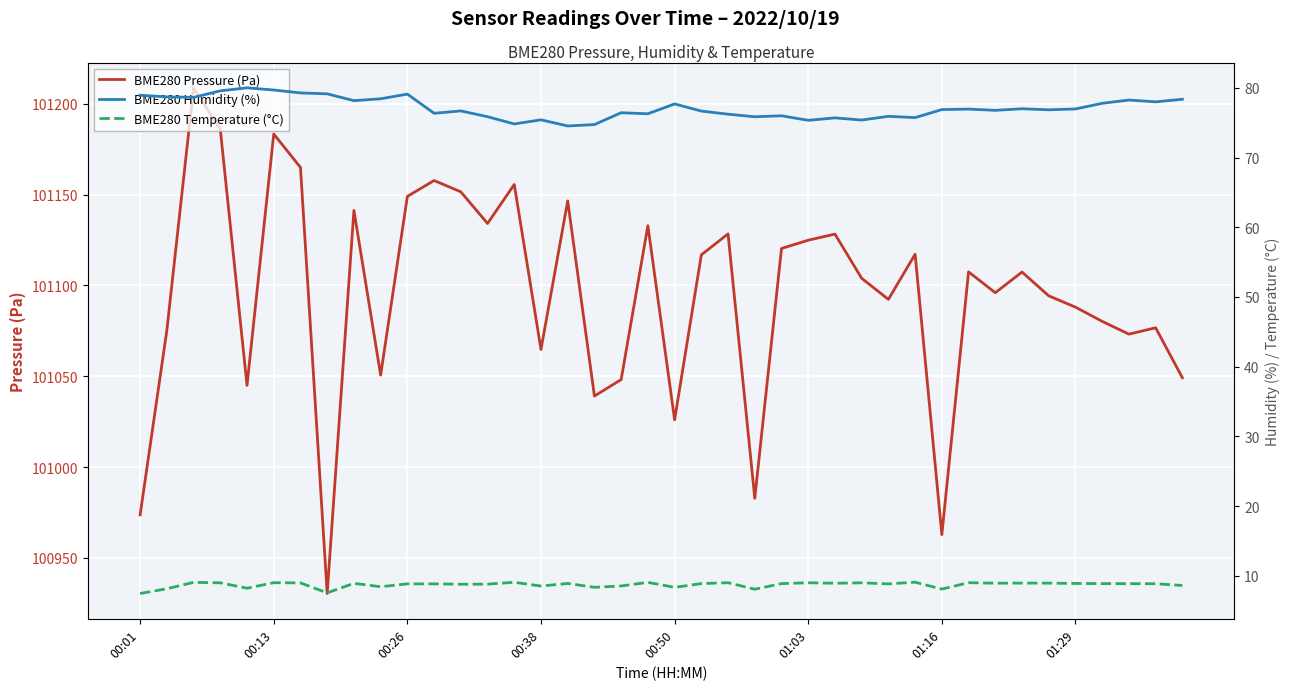

At which label does BME280 Temperature (°C) reach its minimum?

00:01